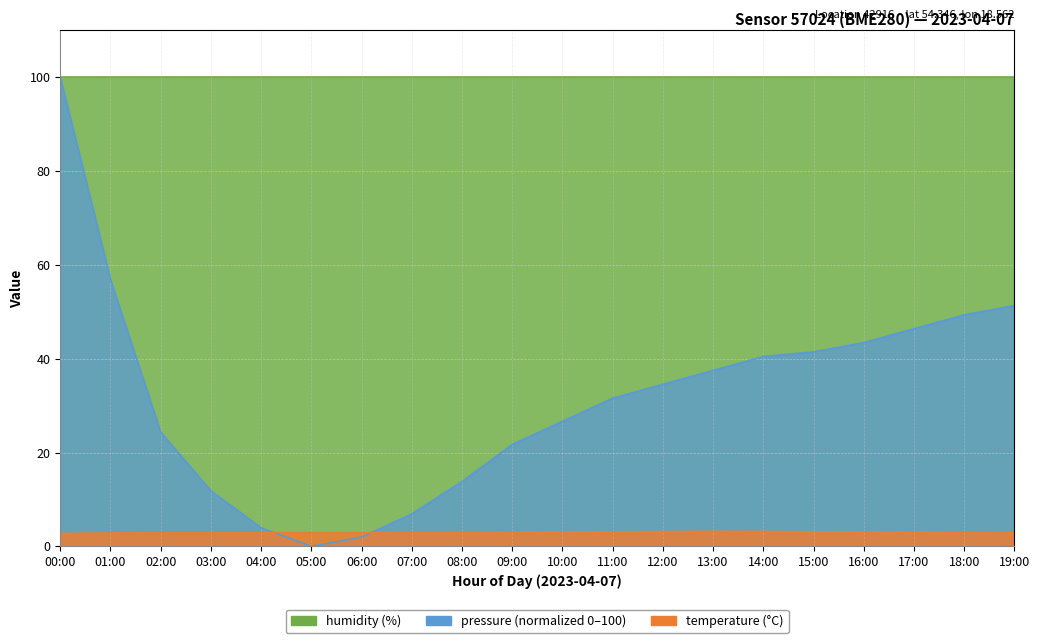

At which category is the sum across all series the highest?

00:00